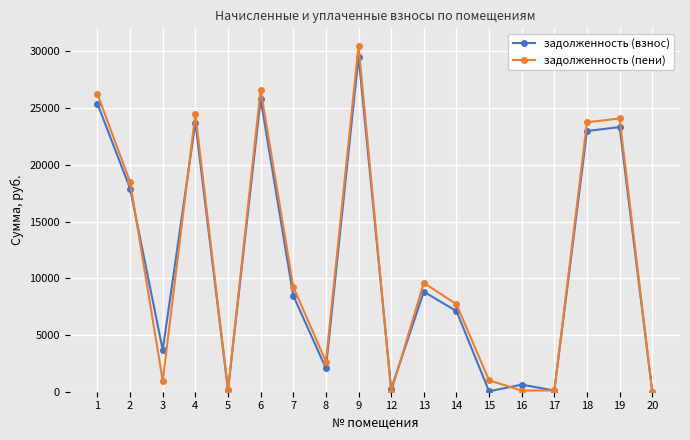

Which series changed the most between 9 and 13?

задолженность (пени)